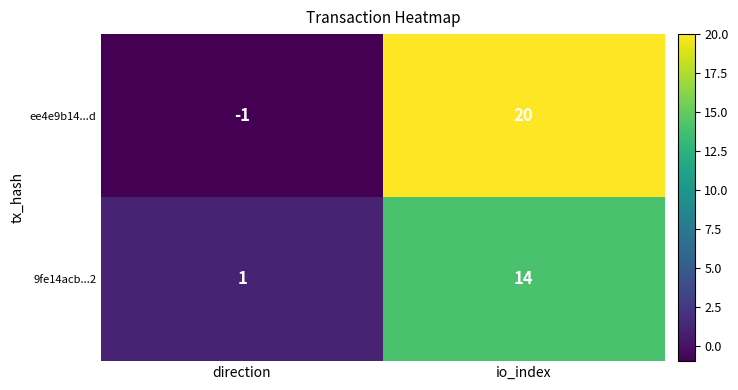

Which series has the largest total across all categories?

ee4e9b14...d